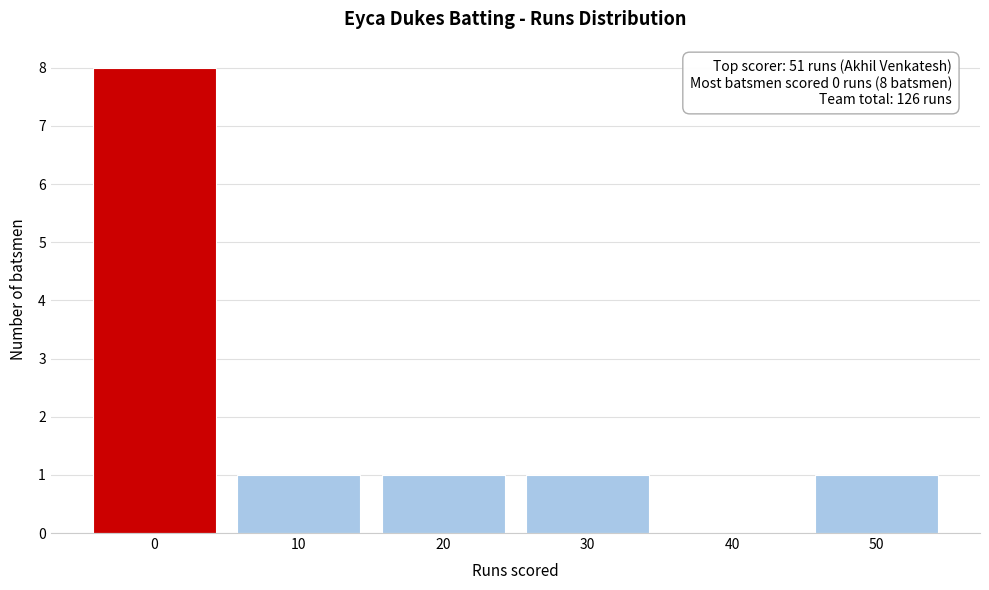

Reading right to left, extract all data points from this chart.

50=1	40=0	30=1	20=1	10=1	0=8